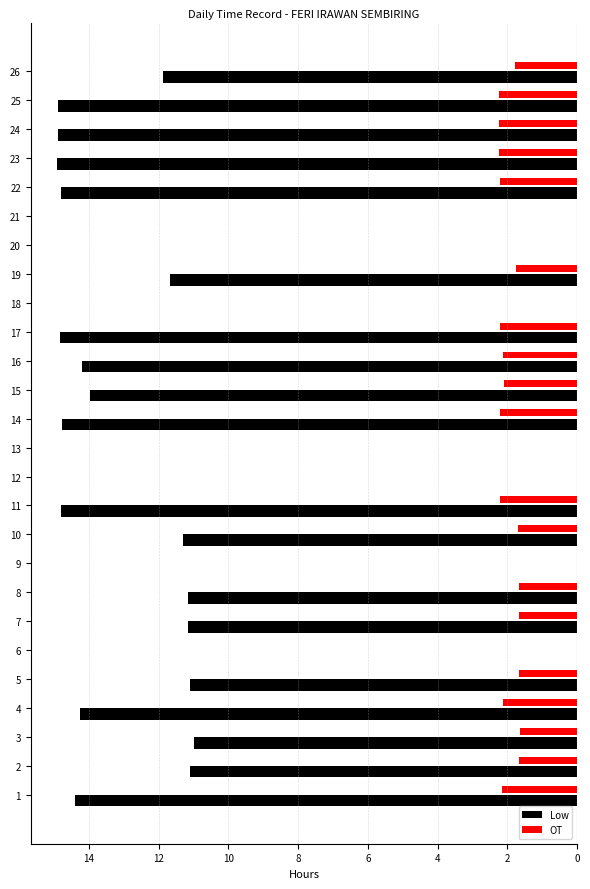

What are all the series names shown in the legend?

Low, OT